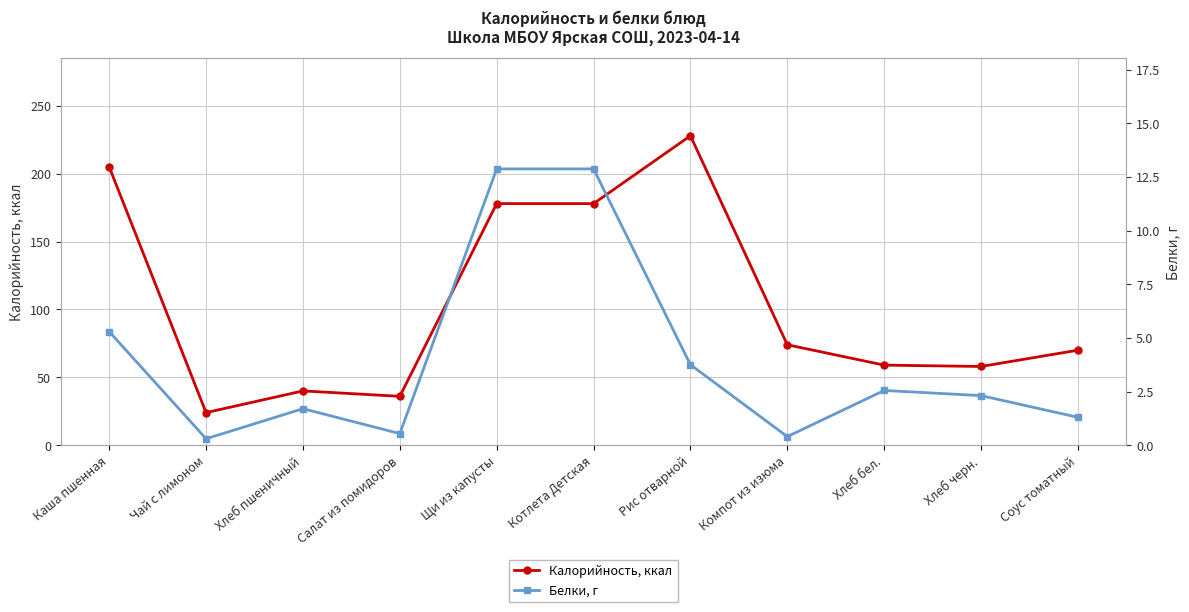

At which label is Белки, г closest to 6?

Каша пшенная